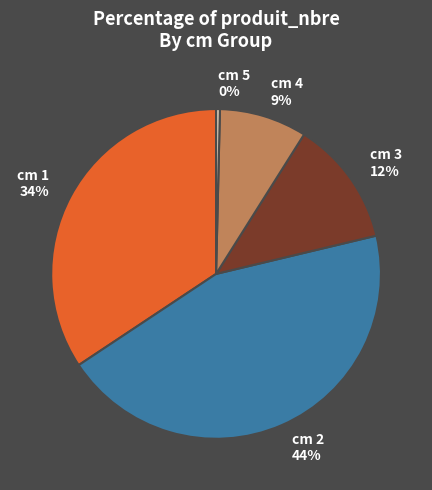

Which category has the biggest portion of the pie?

cm 2